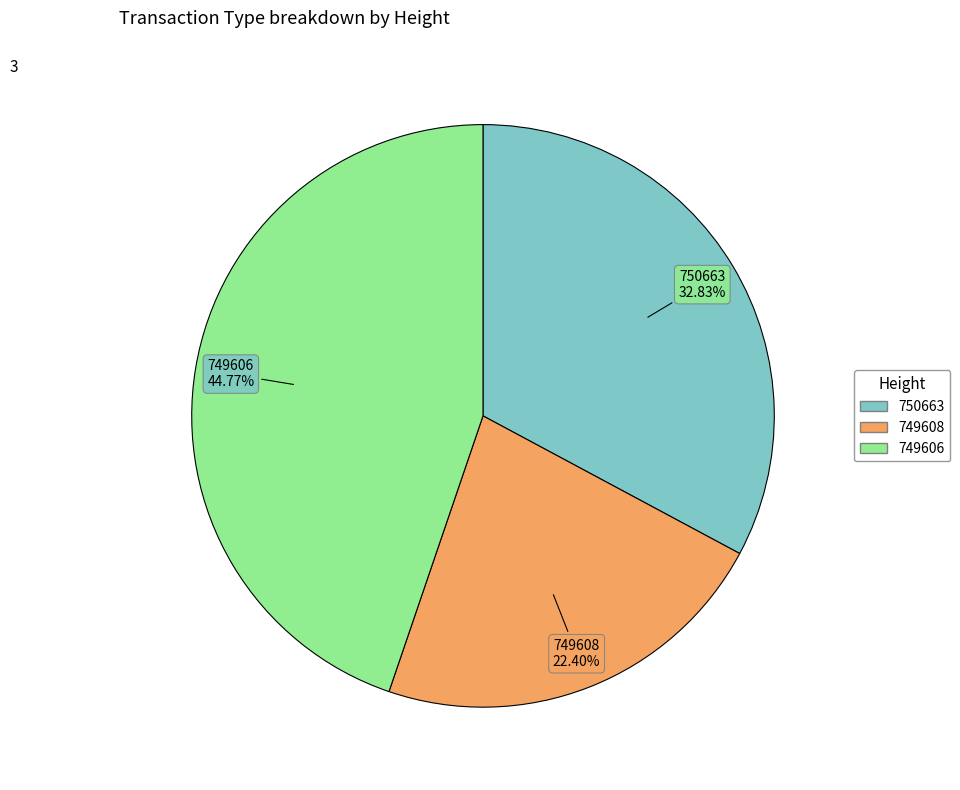

Which slice is the smallest?

749608